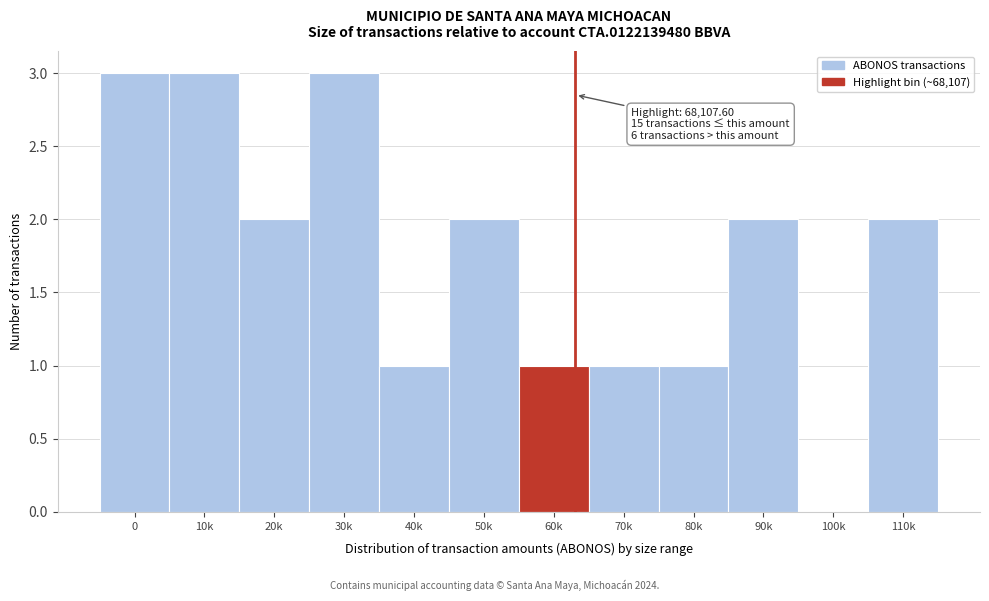

Reading right to left, transcribe all the data shown in this chart.

110k=2	100k=0	90k=2	80k=1	70k=1	60k=1	50k=2	40k=1	30k=3	20k=2	10k=3	0=3